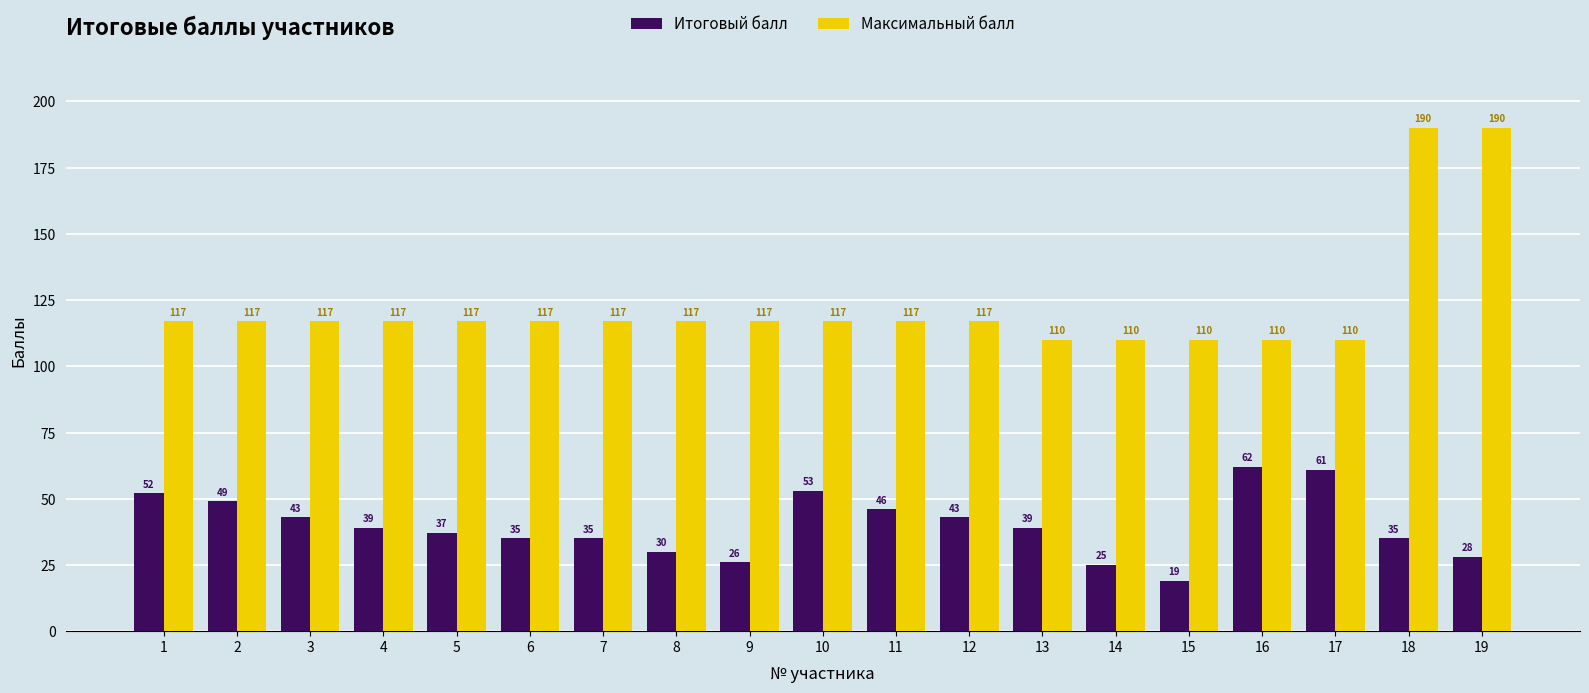

Are the bars grouped side by side (vs. stacked)?

Yes